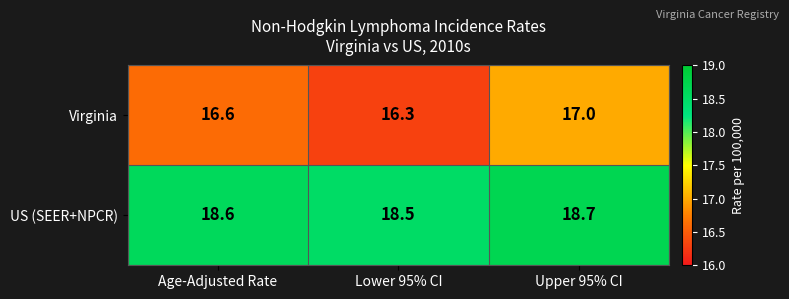

Rank the series by their average value, from lowest to highest.

Virginia, US (SEER+NPCR)